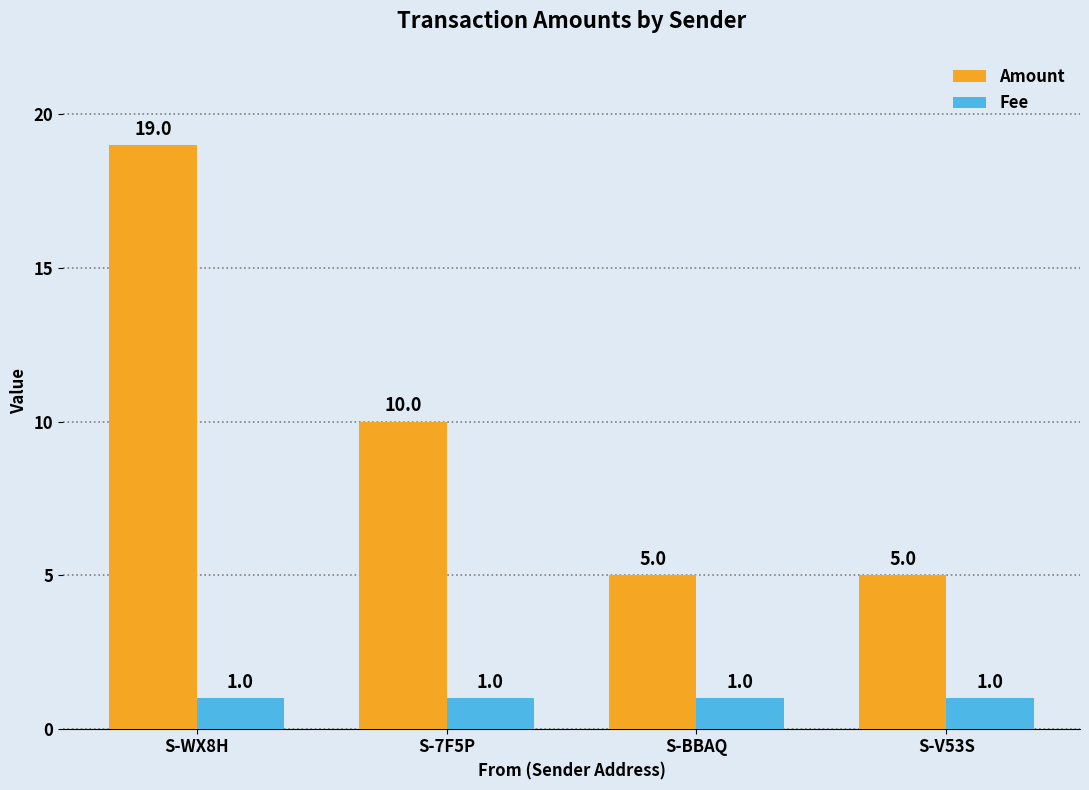

What is the spread (max minus min) of values at S-WX8H?

18